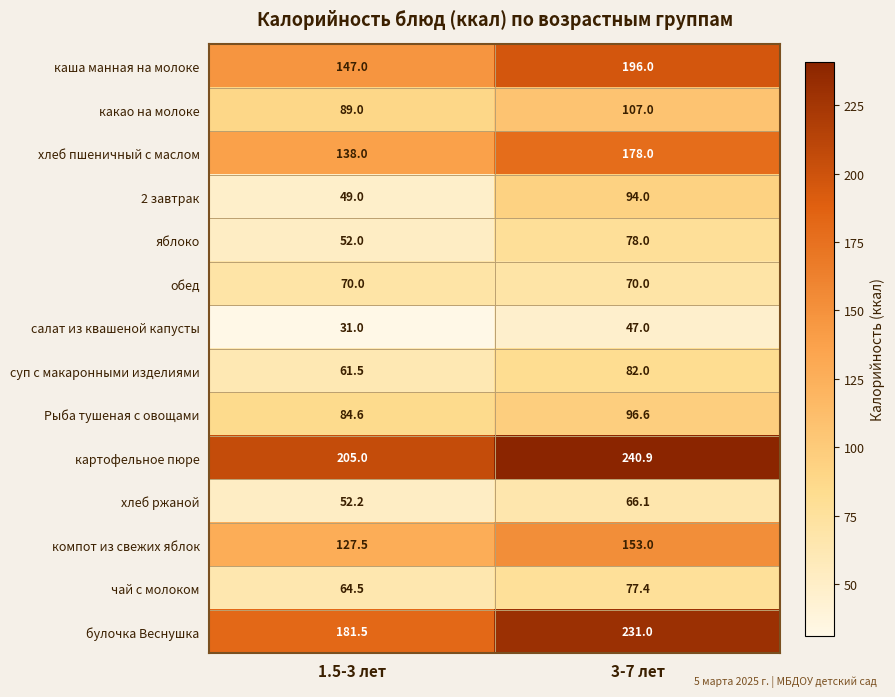

Reading left to right, what are all the values shown in this chart?

каша манная на молоке: 1.5-3 лет=147.0	3-7 лет=196.0
какао на молоке: 1.5-3 лет=89.0	3-7 лет=107.0
хлеб пшеничный с маслом: 1.5-3 лет=138.0	3-7 лет=178.0
2 завтрак: 1.5-3 лет=49.0	3-7 лет=94.0
яблоко: 1.5-3 лет=52.0	3-7 лет=78.0
обед: 1.5-3 лет=70.0	3-7 лет=70.0
салат из квашеной капусты: 1.5-3 лет=31.0	3-7 лет=47.0
суп с макаронными изделиями: 1.5-3 лет=61.5	3-7 лет=82.0
Рыба тушеная с овощами: 1.5-3 лет=84.6	3-7 лет=96.6
картофельное пюре: 1.5-3 лет=205.0	3-7 лет=240.9
хлеб ржаной: 1.5-3 лет=52.2	3-7 лет=66.1
компот из свежих яблок: 1.5-3 лет=127.5	3-7 лет=153.0
чай с молоком: 1.5-3 лет=64.5	3-7 лет=77.4
булочка Веснушка: 1.5-3 лет=181.5	3-7 лет=231.0